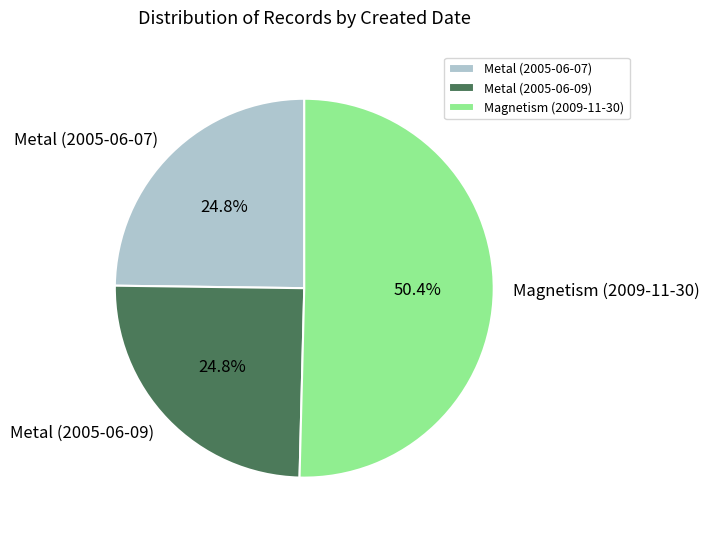

Approximately how many times larger is the value at Magnetism (2009-11-30) compared to Metal (2005-06-09)?

2.0